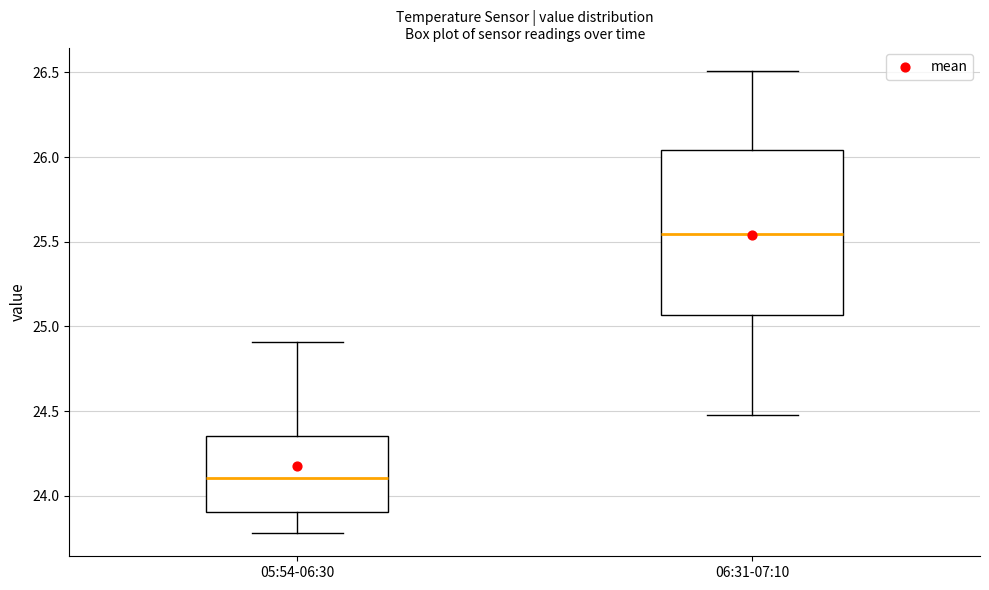

Reading left to right, read every box against the y-axis: the position of its median line, the range the box covers, and the ends of its whiskers. The values are not printed on the chart, so give them approximately, as read against the axis.

05:54-06:30: median 24.10, box 23.90 to 24.35, whiskers 23.80 to 24.90
06:31-07:10: median 25.55, box 25.05 to 26.05, whiskers 24.50 to 26.50